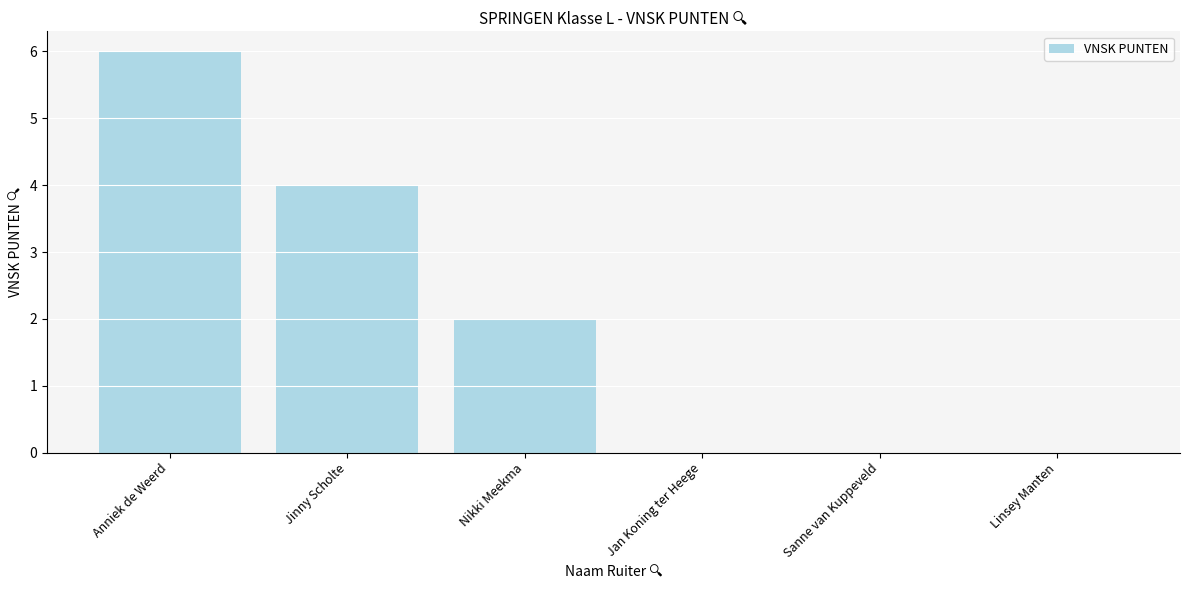

The value at Sanne van Kuppeveld is -3. True or false?

False